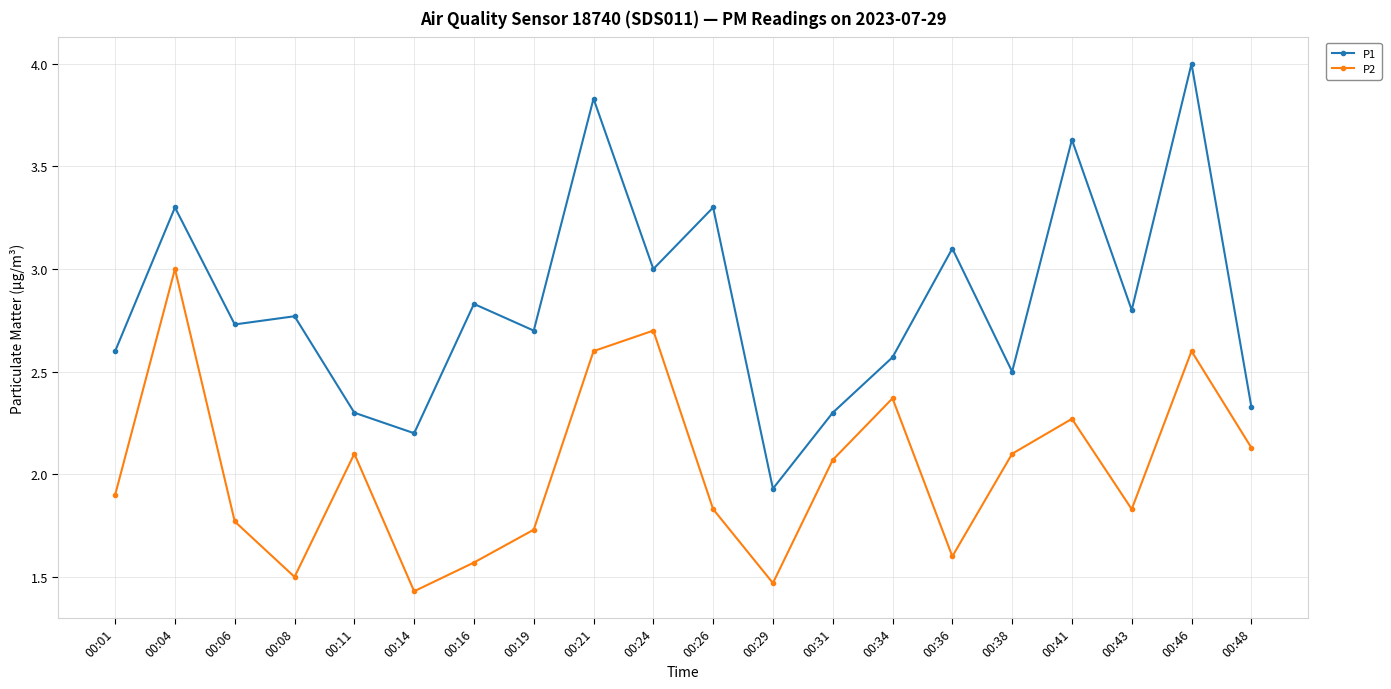

Where does the P2 series first go above 2?

00:04